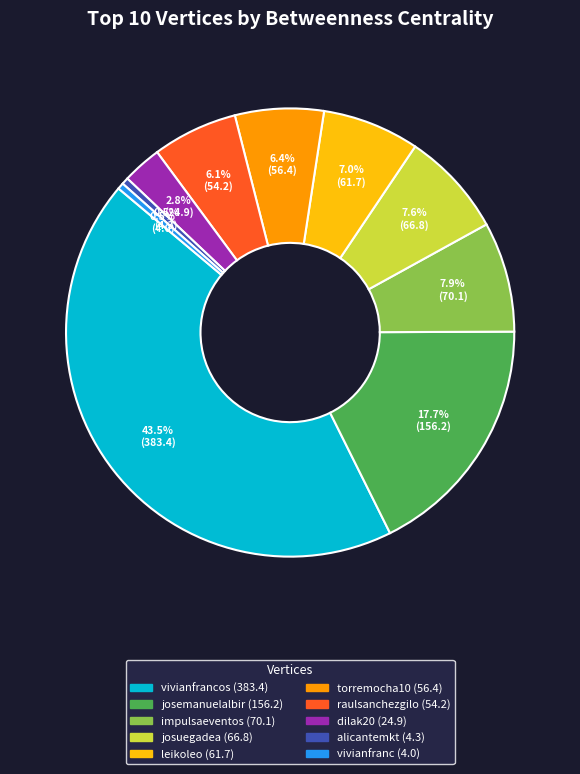

Is there any slice that represents more than half of the pie?

No